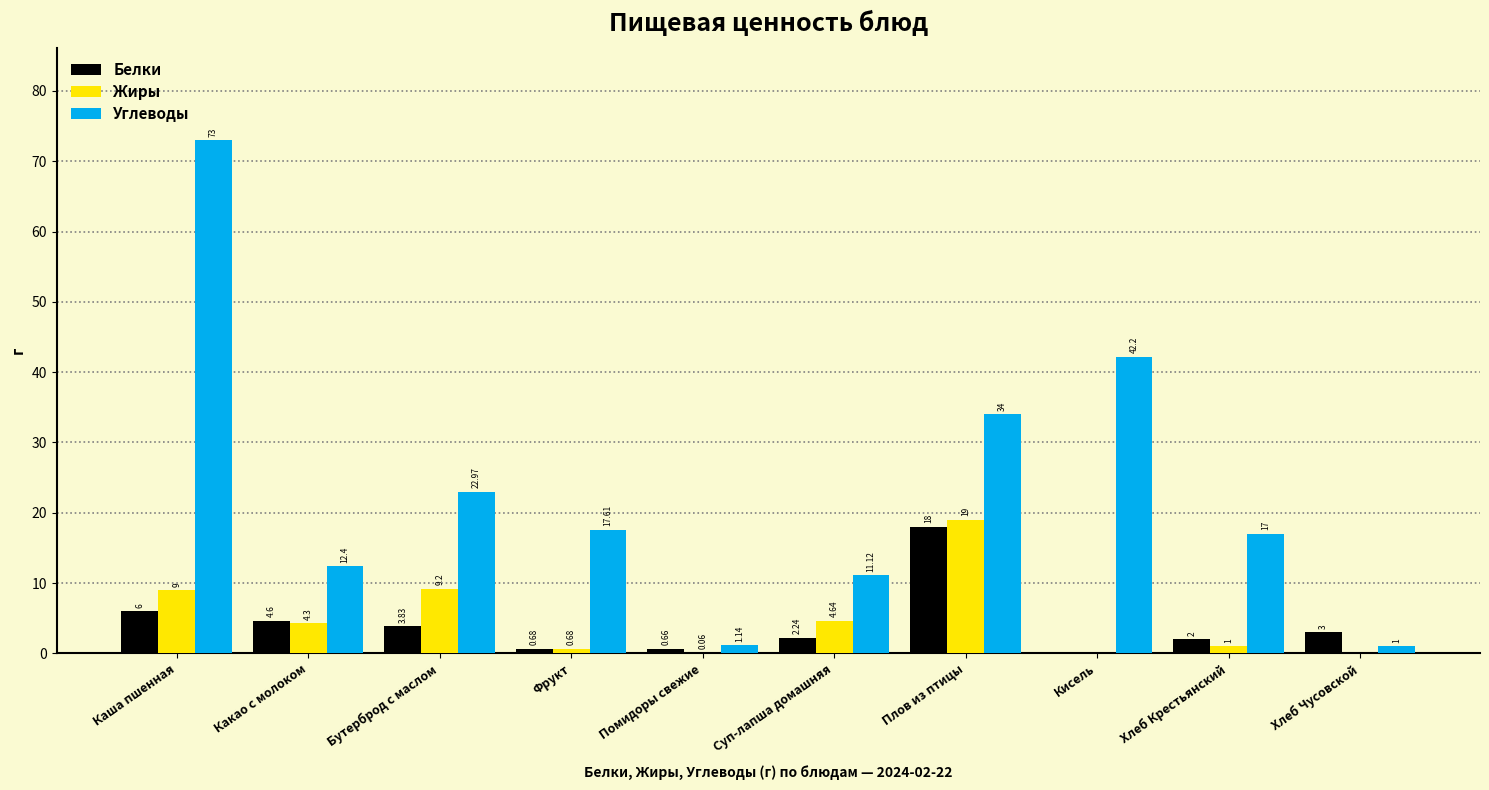

At which label does Белки first exceed 3?

Каша пшенная